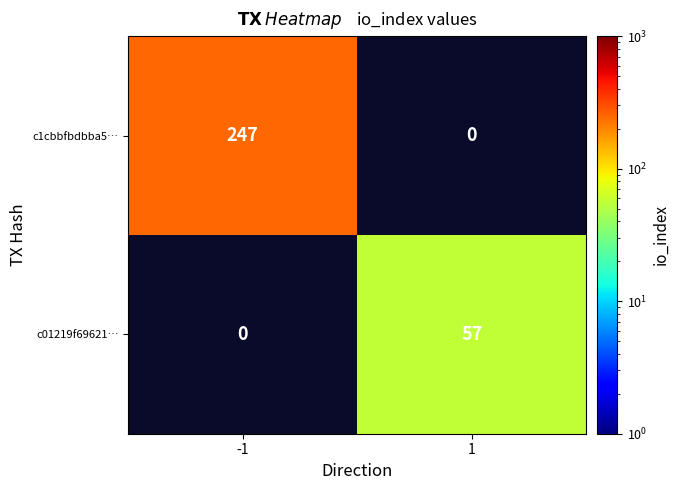

Is the value of c1cbbfbdbba5… at -1 greater than the value of c01219f69621… at 1?

Yes